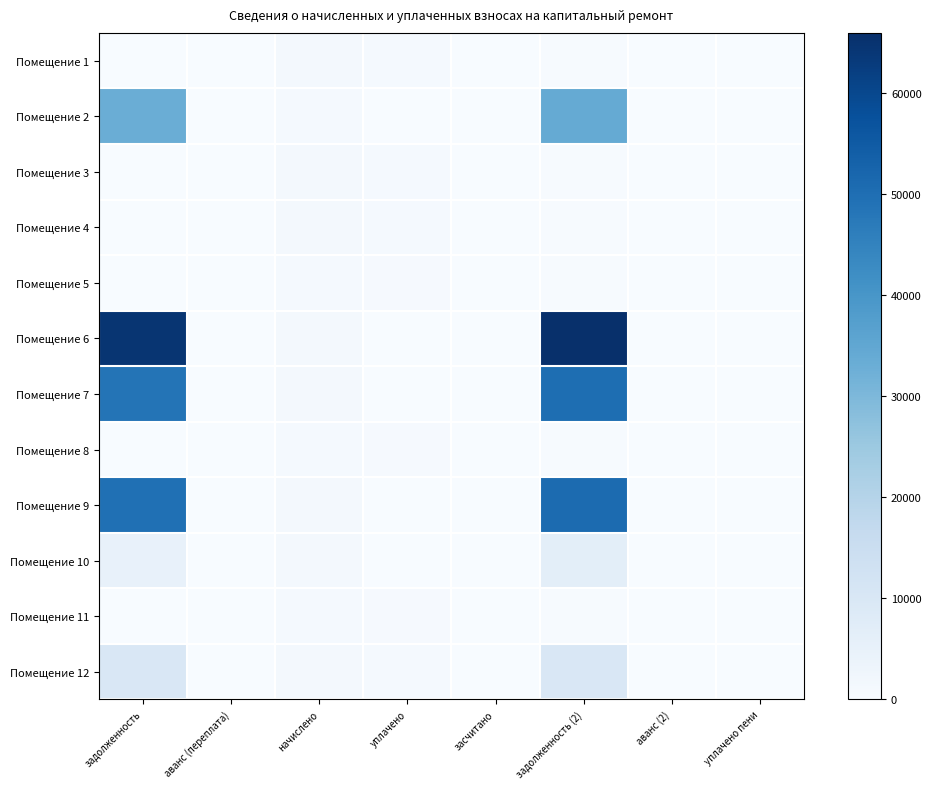

List the series in order of their peak value, lowest first.

Помещение 5, Помещение 8, Помещение 11, Помещение 1, Помещение 4, Помещение 3, Помещение 10, Помещение 12, Помещение 2, Помещение 7, Помещение 9, Помещение 6